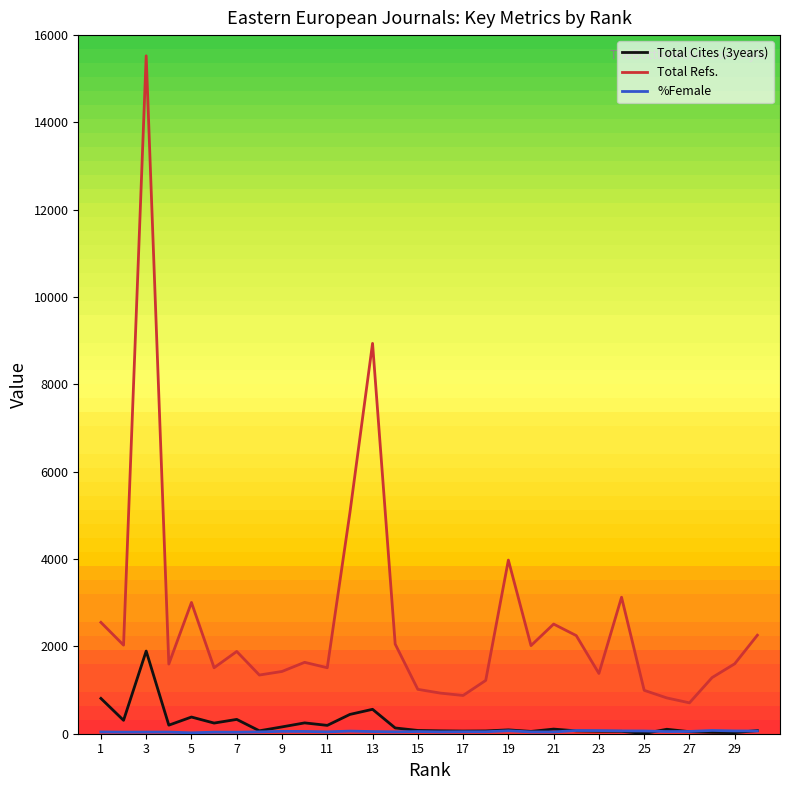

True or false: Total Cites (3years) and Total Refs. cross at least once.

False